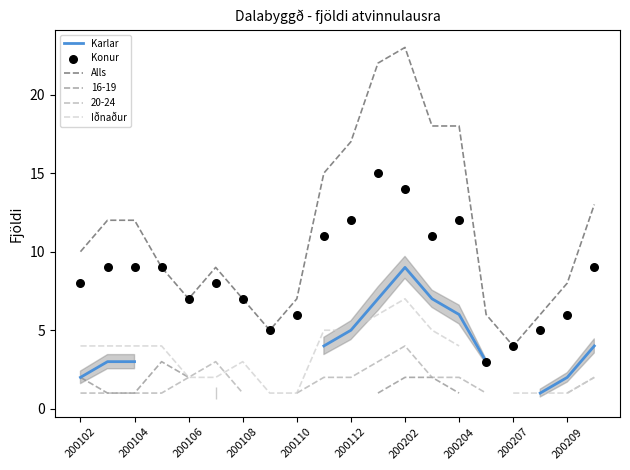

What is the highest value of the Alls series?

23